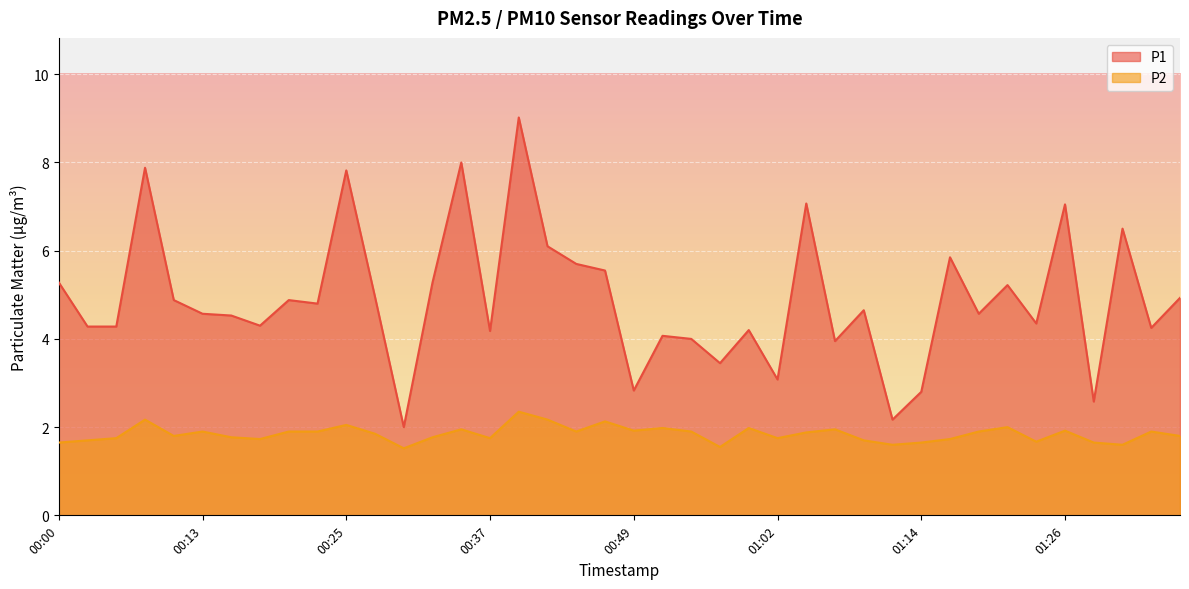

At which category does the chart reach its peak across all series?

00:40